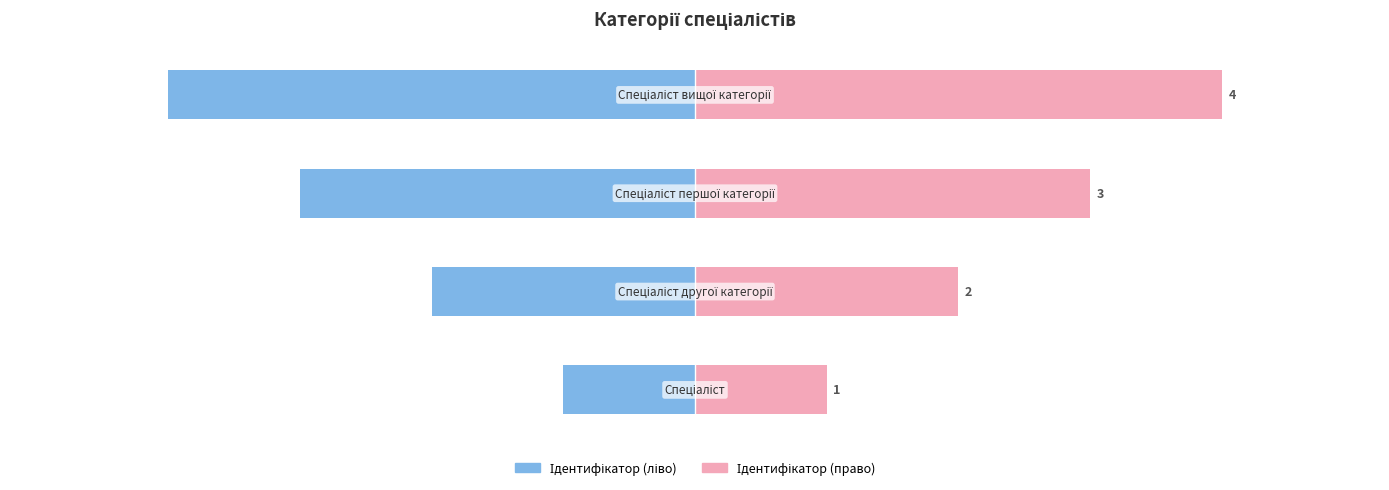

What are all the series names shown in the legend?

Ідентифікатор (ліво), Ідентифікатор (право)